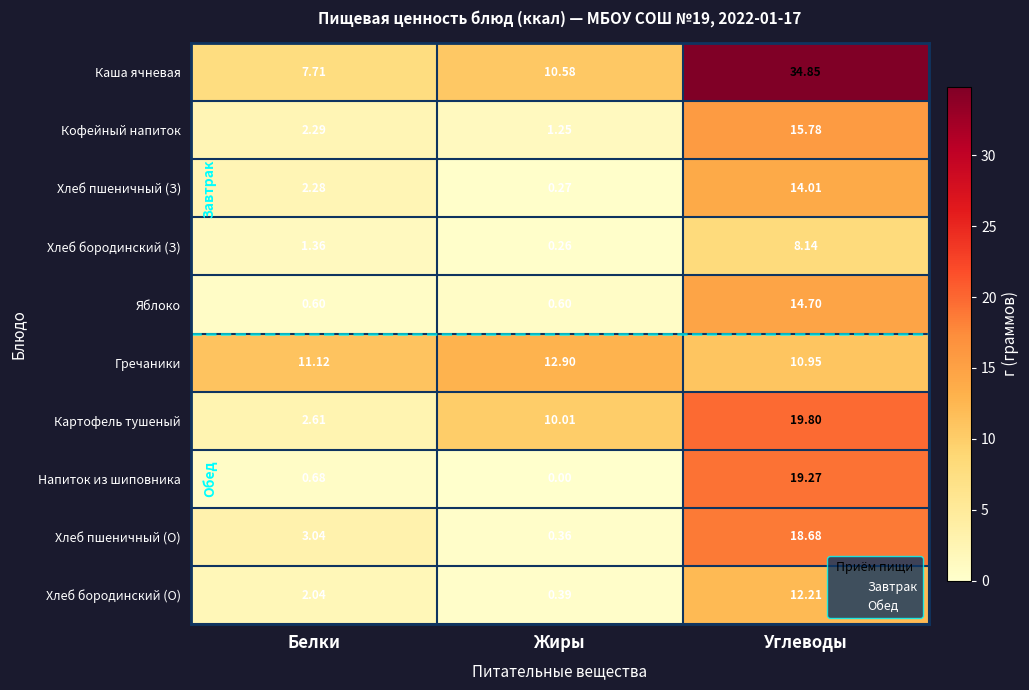

At how many categories does at least one series exceed 26?

1